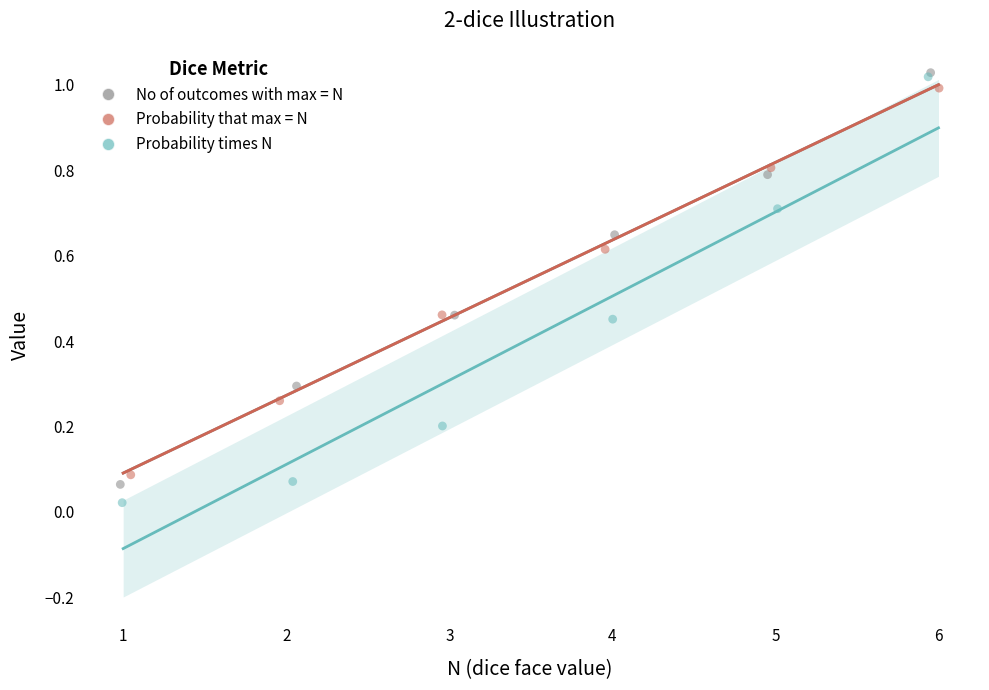

What are all the series names shown in the legend?

No of outcomes with max = N, Probability that max = N, Probability times N